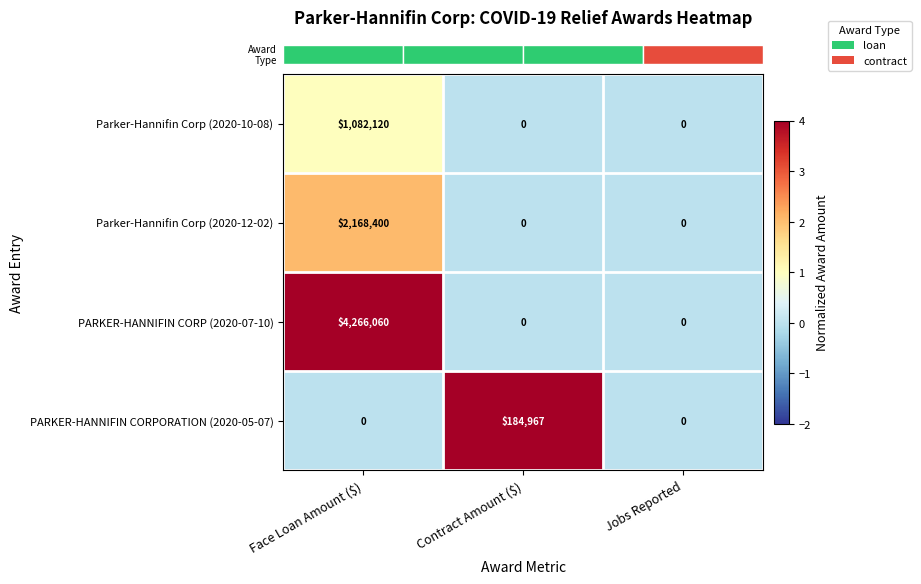

What is the greatest value displayed?

4266060